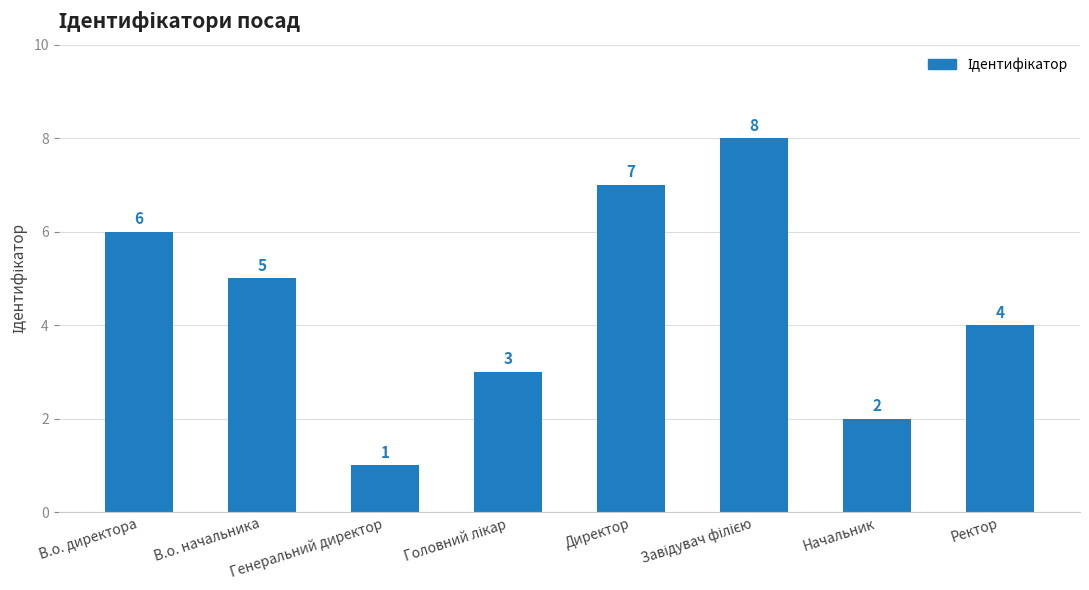

What is the sum of all values?

36